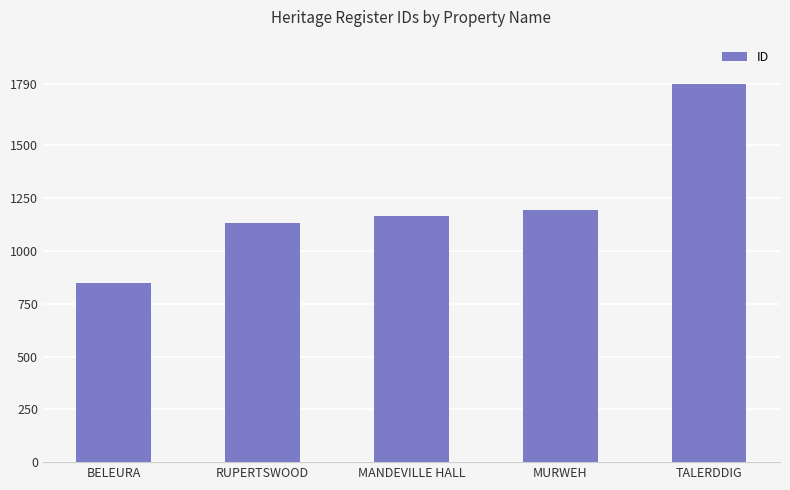

Which has a higher value, RUPERTSWOOD or MURWEH?

MURWEH